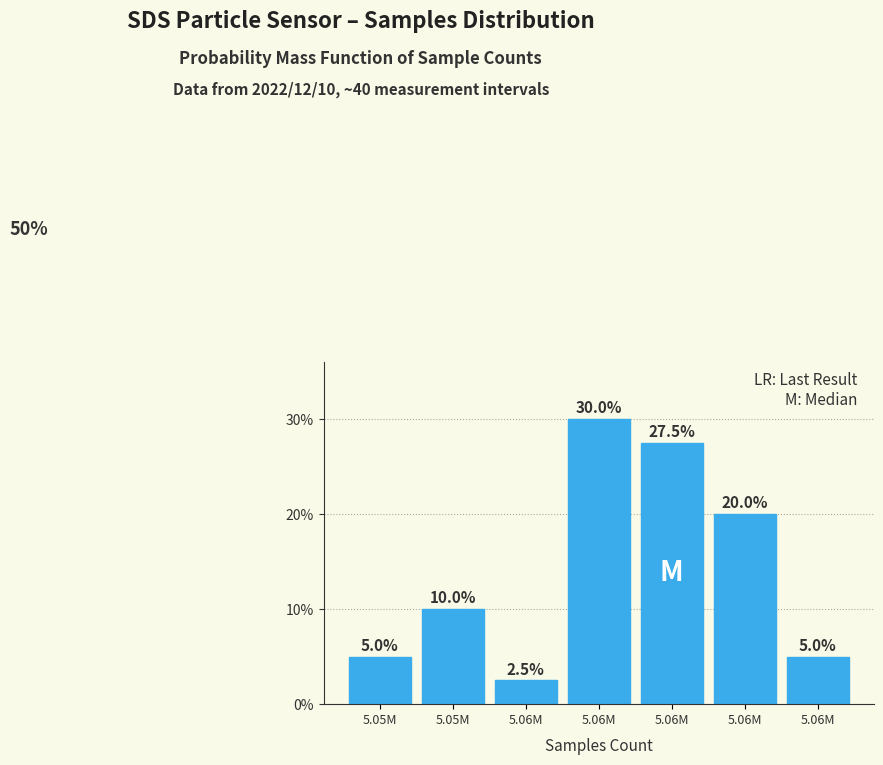

Does the chart contain any negative values?

No